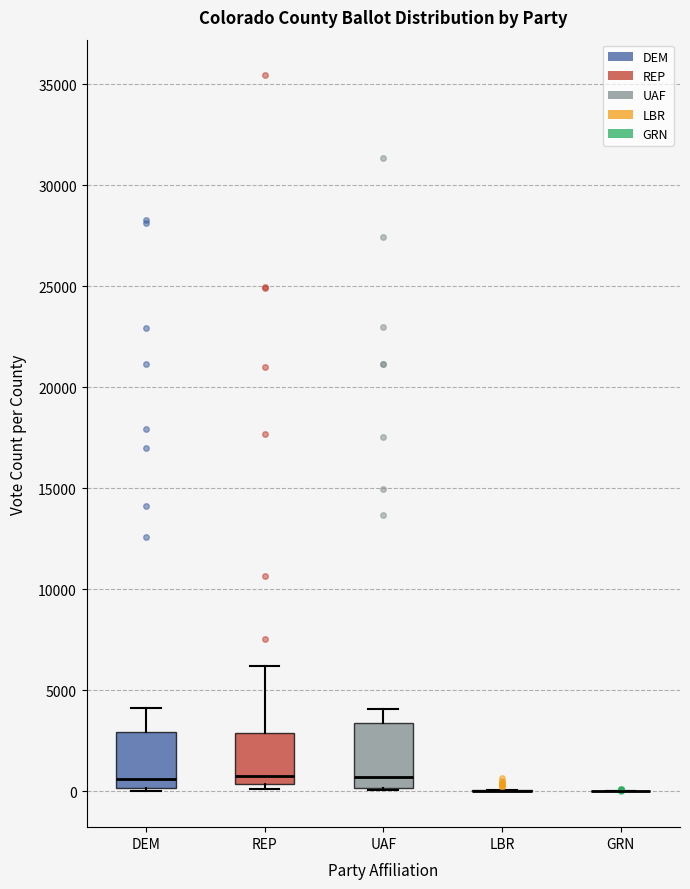

Reading left to right, transcribe this box plot: for each box, give where its median line is, the range the box spans, and where its two whiskers end, as read against the y-axis. The values are not printed on the chart, so give them approximately, as read against the axis.

DEM: median 500, box 0 to 3000, whiskers 0 (just below the box's lower edge) to 4000
REP: median 1000, box 500 to 3000, whiskers 0 to 6000
UAF: median 500, box 0 to 3500, whiskers 0 to 4000
LBR: box collapsed to a line at 0, whiskers 0 to 0
GRN: box collapsed to a line at 0, whiskers 0 to 0